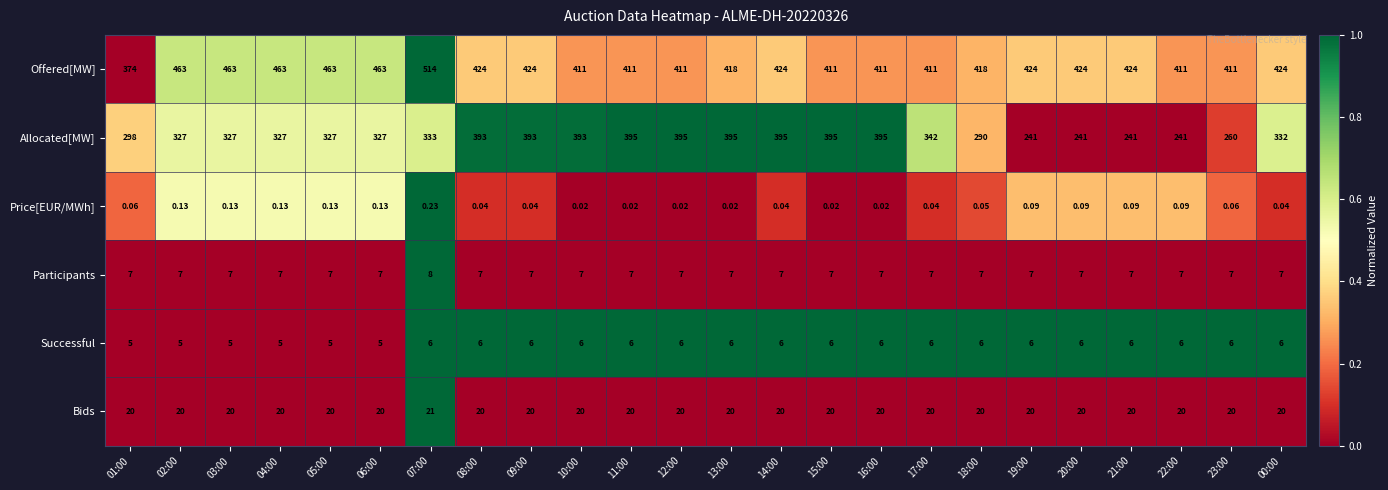

Which series has the widest spread of values?

Allocated[MW]